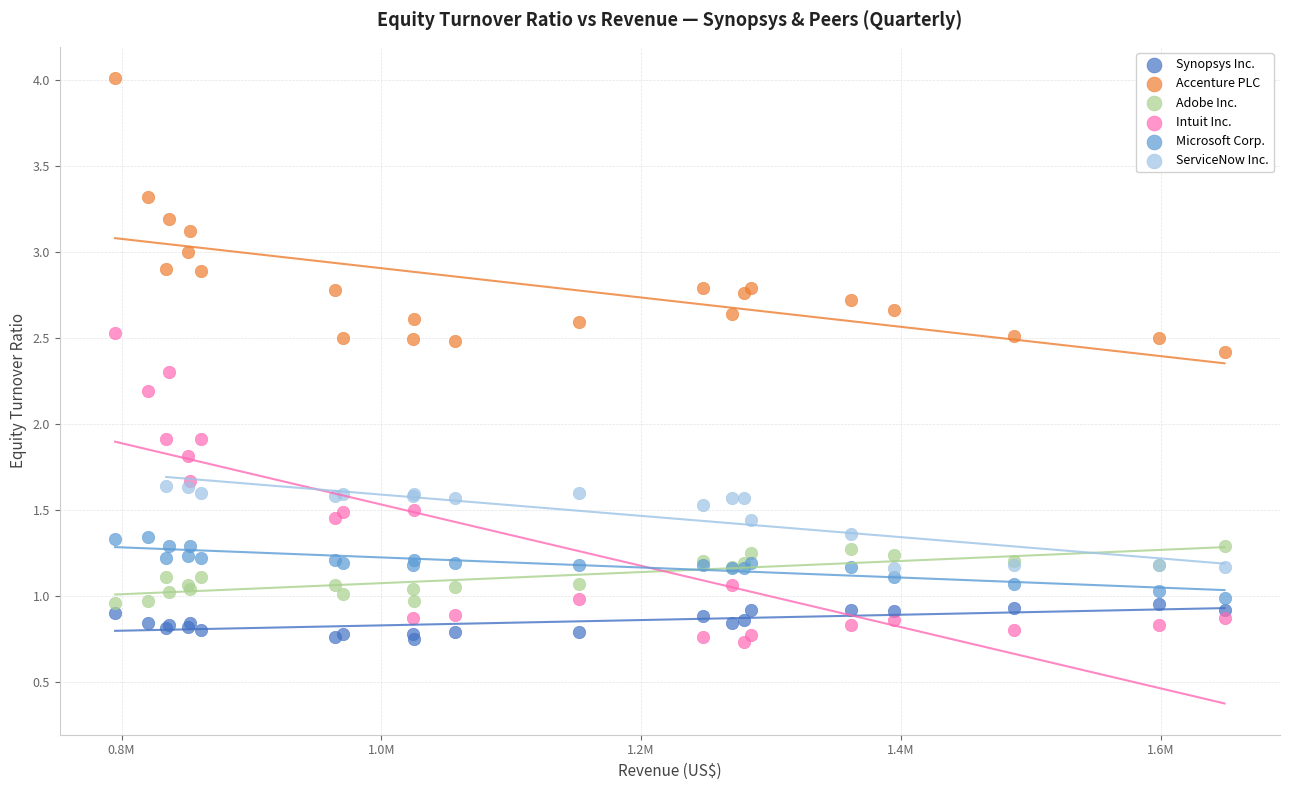

Which series contains the highest Y value?

Accenture PLC